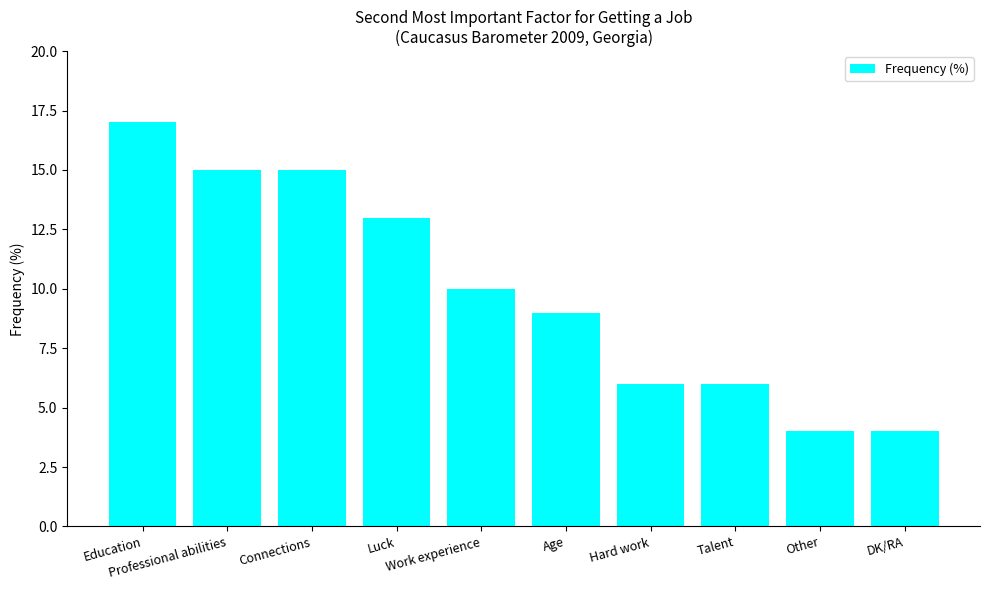

Which label corresponds to the largest value in the chart?

Education